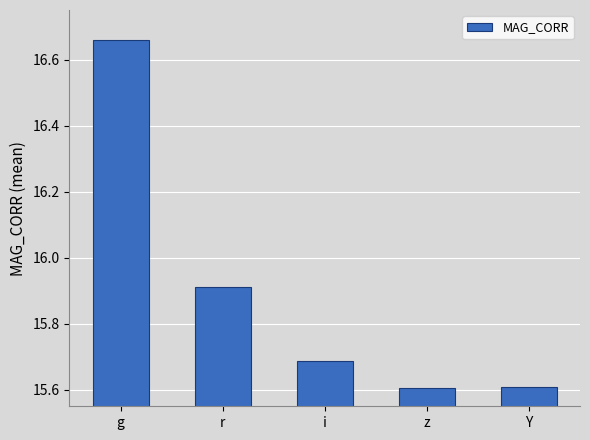

What is the sum of the values at i and g?

32.3